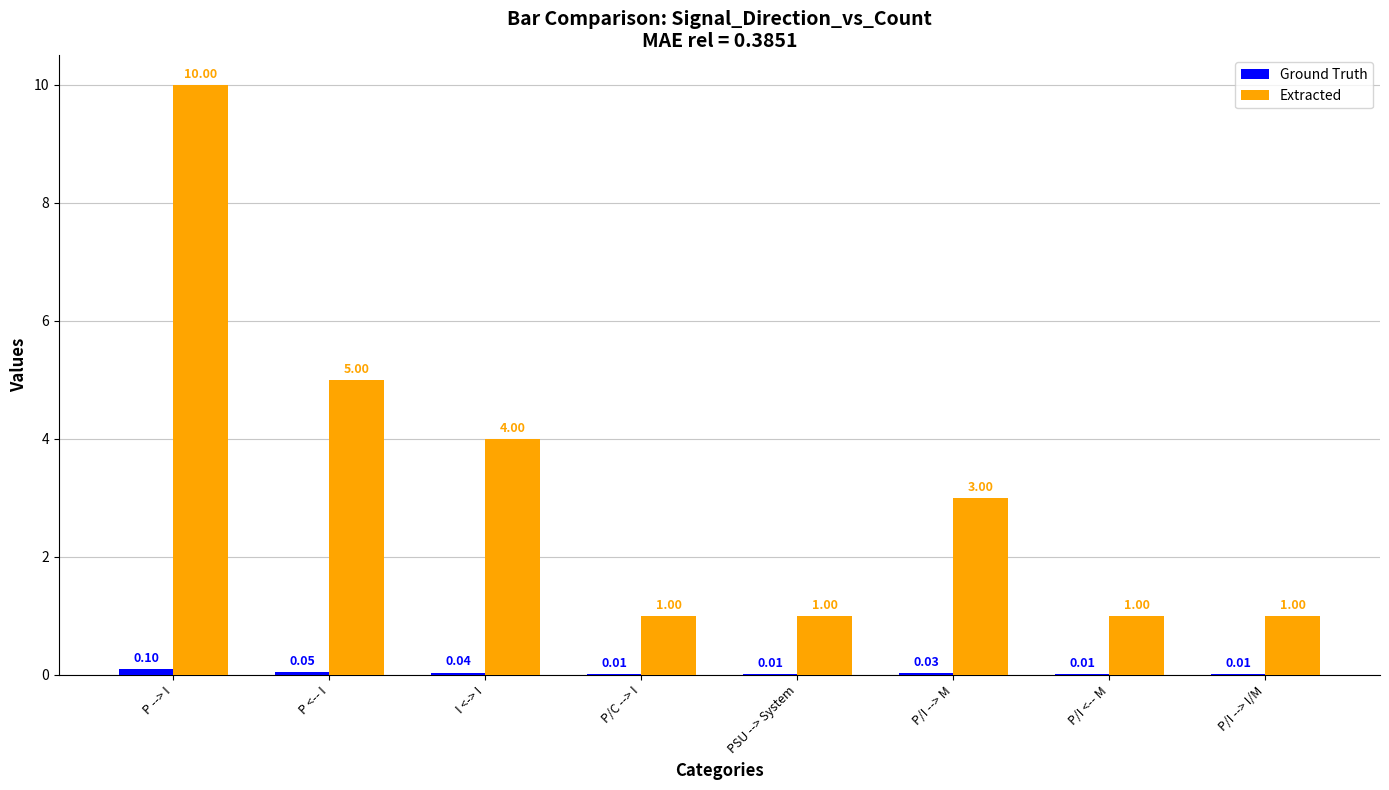

Between P --> I and P/I --> M, which series saw the biggest shift?

Extracted